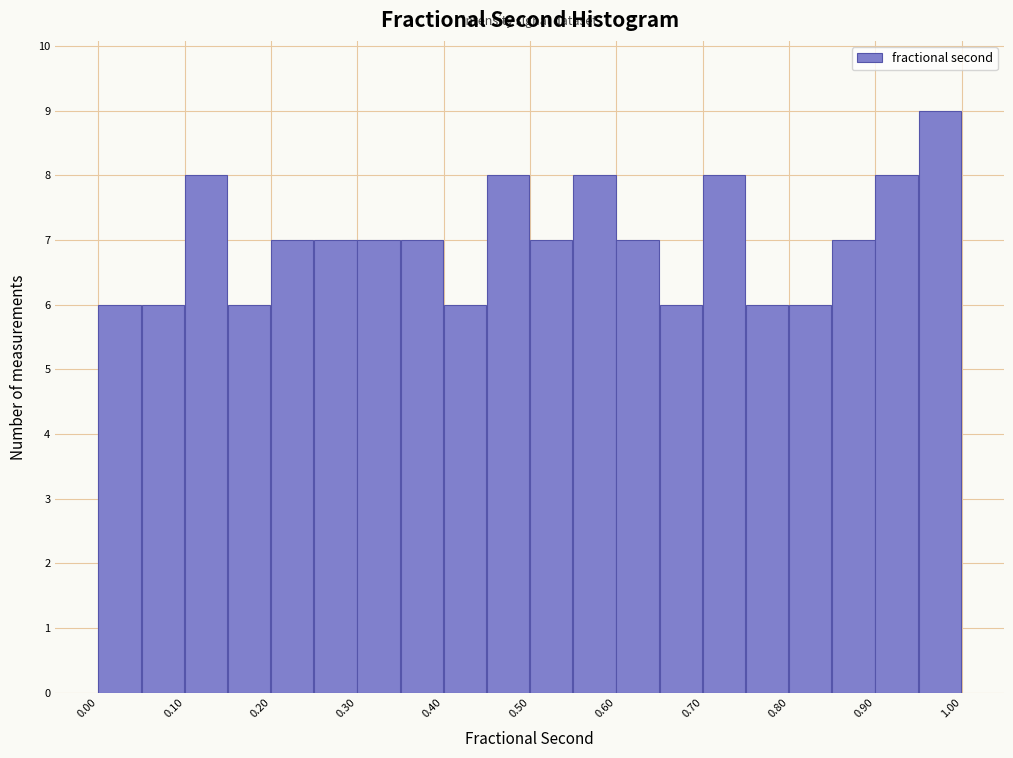

Reading left to right, list every bar in this chart as the range it spans on the x-axis followed by its height. Neither the bar edges nor the heights are printed on the chart, so give them approximately, as read against the axes.

0.00 to 0.05: 6
0.05 to 0.10: 6
0.10 to 0.15: 8
0.15 to 0.20: 6
0.20 to 0.25: 7
0.25 to 0.30: 7
0.30 to 0.35: 7
0.35 to 0.40: 7
0.40 to 0.45: 6
0.45 to 0.50: 8
0.50 to 0.55: 7
0.55 to 0.60: 8
0.60 to 0.65: 7
0.65 to 0.70: 6
0.70 to 0.75: 8
0.75 to 0.80: 6
0.80 to 0.85: 6
0.85 to 0.90: 7
0.90 to 0.95: 8
0.95 to 1.00: 9